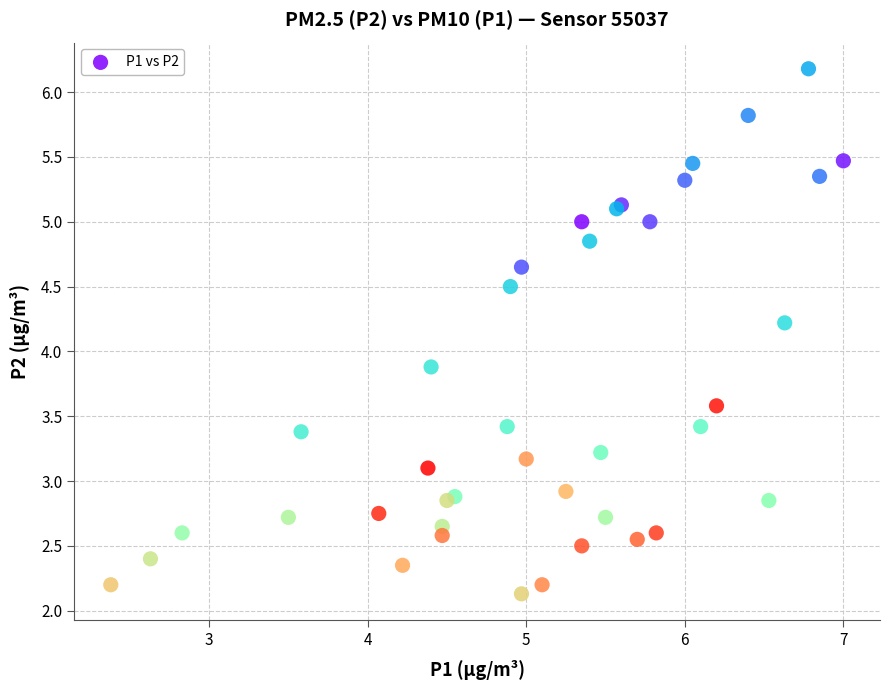

What Y value in the scatter plot is closest to 4?

3.9